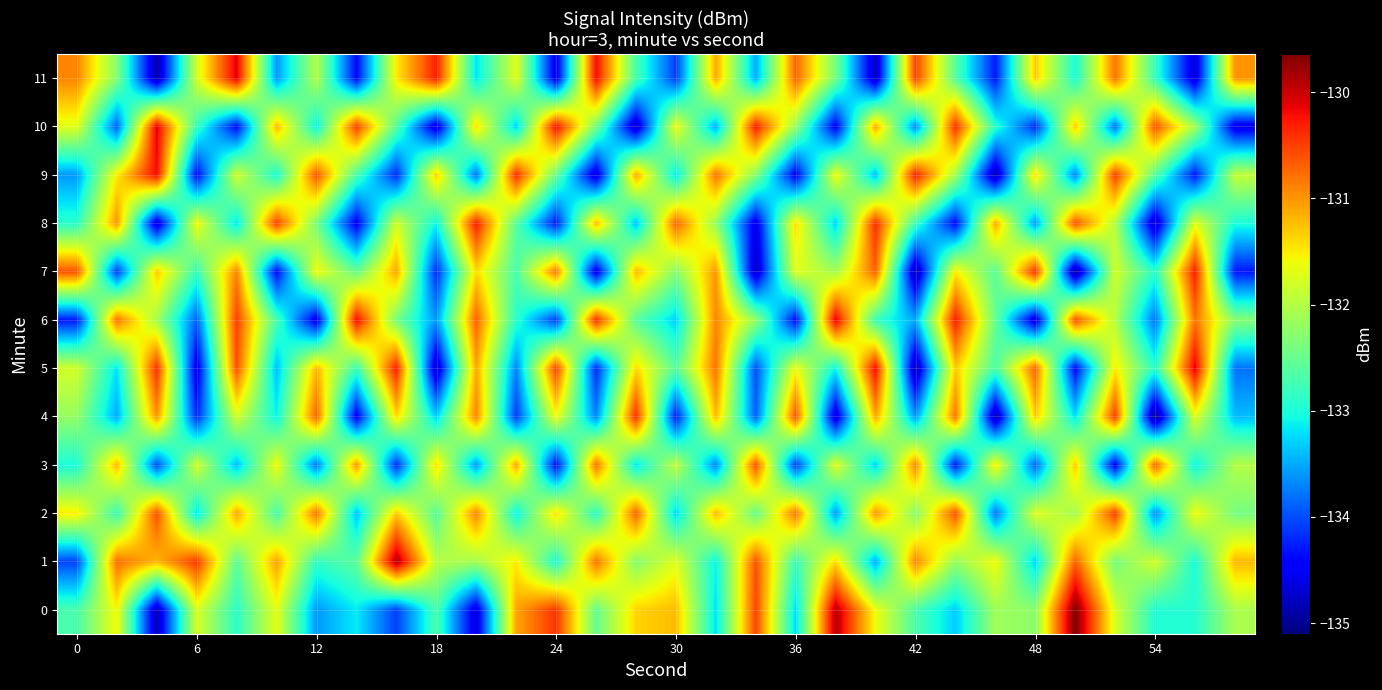

What is the maximum value shown in the chart?

-129.6